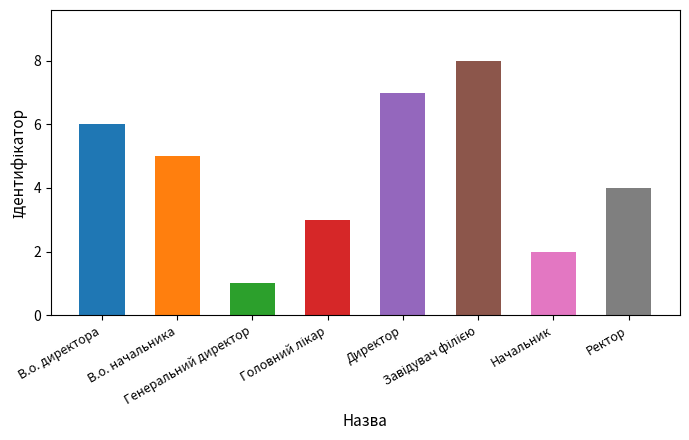

What is the value of the 6th bar from the left?

8